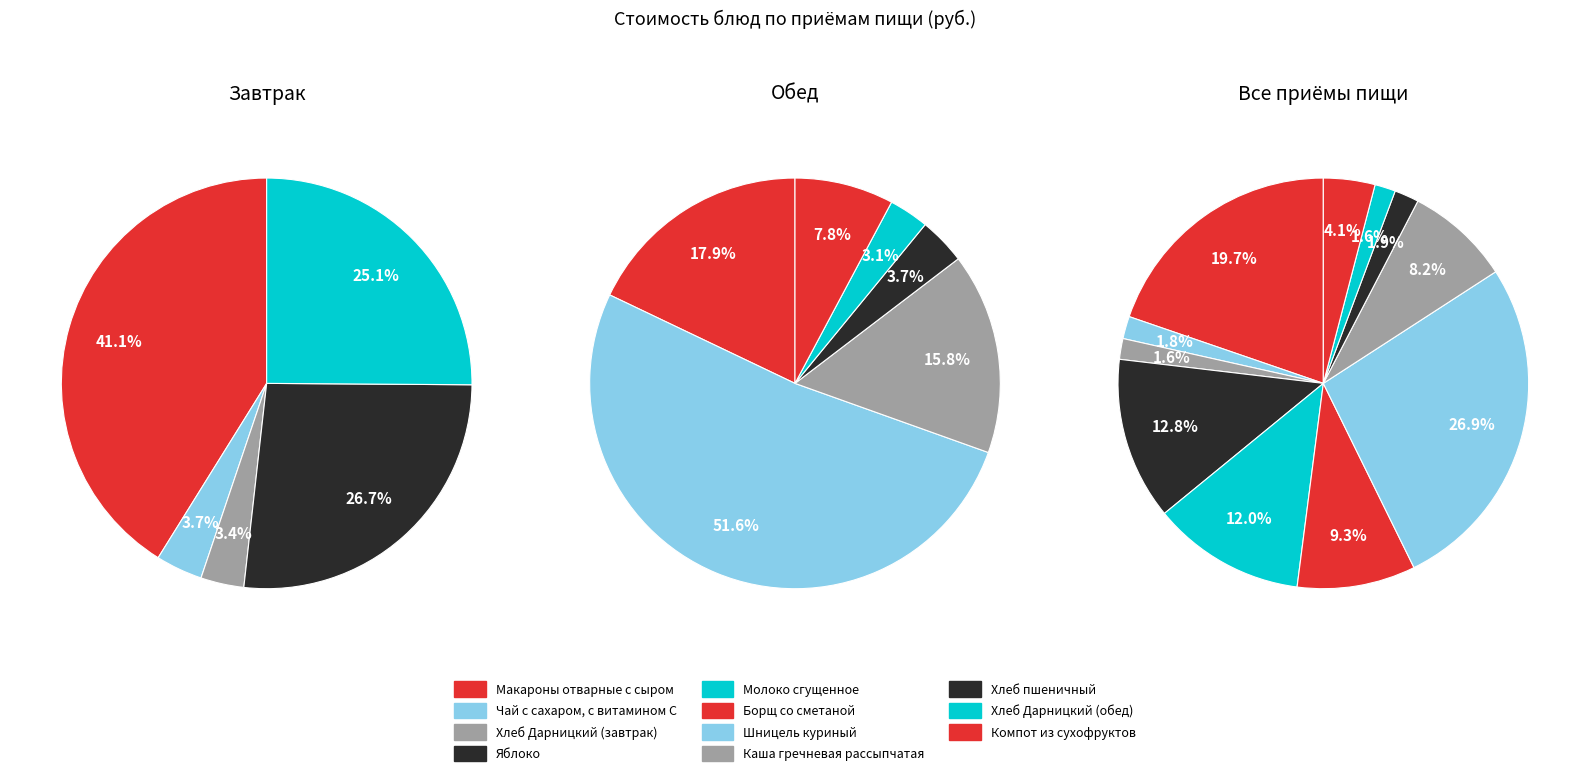

Count the number of slices in the pie.

11